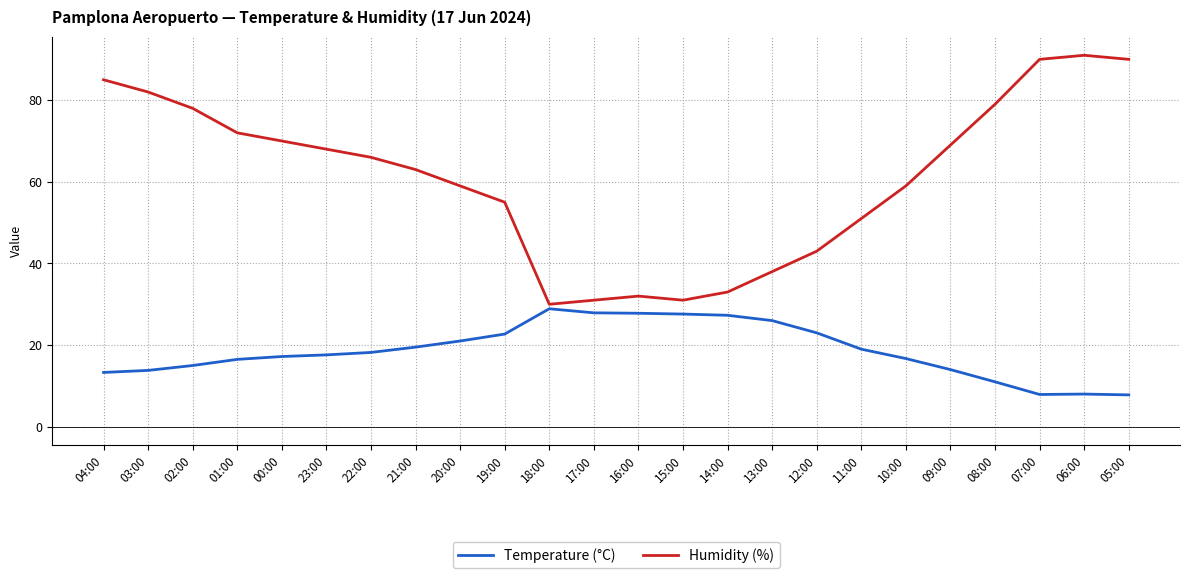

Count the number of categories in the chart.

24